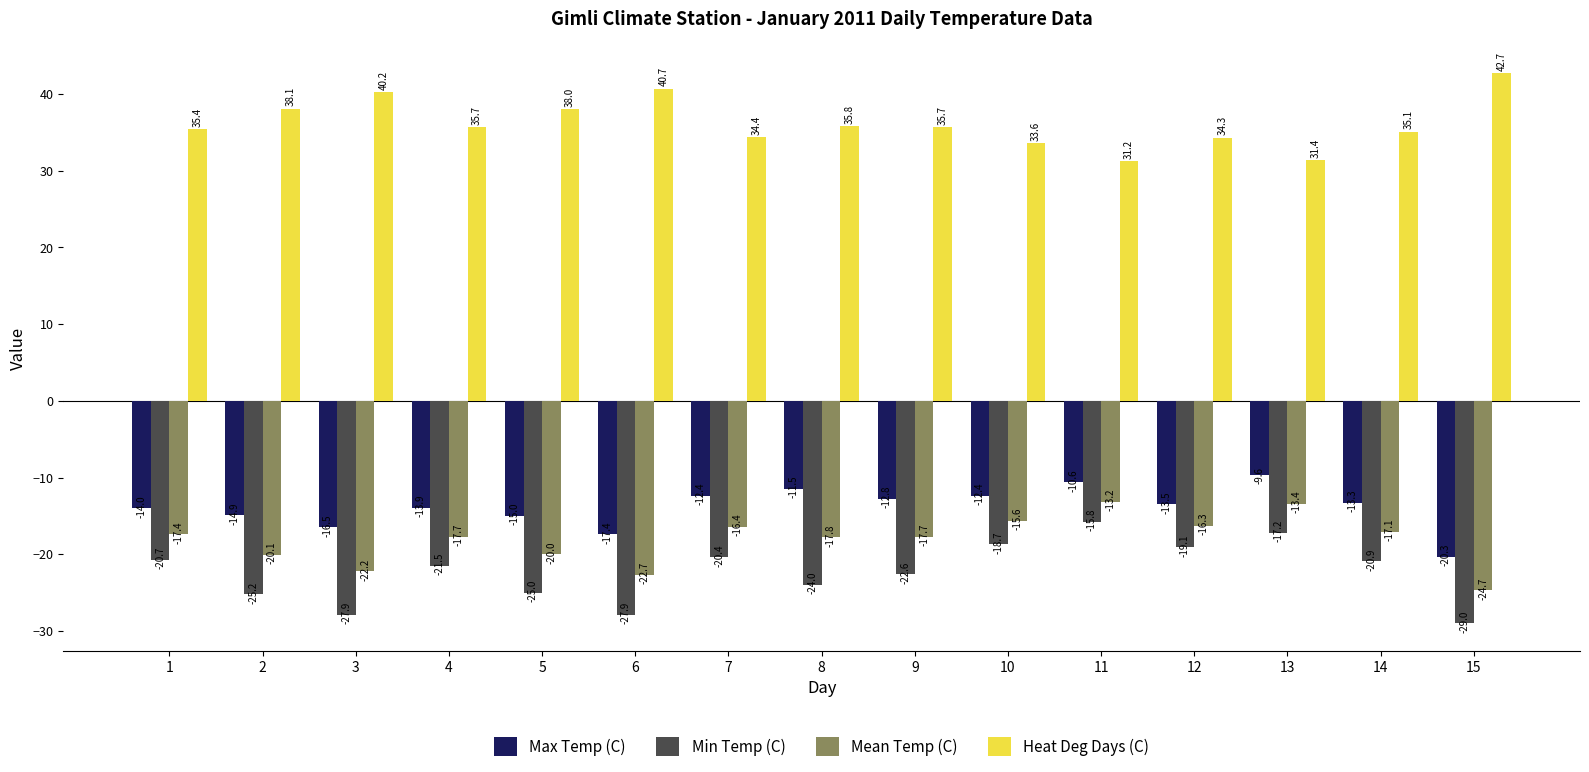

At which label is Min Temp (C) closest to -22?

4